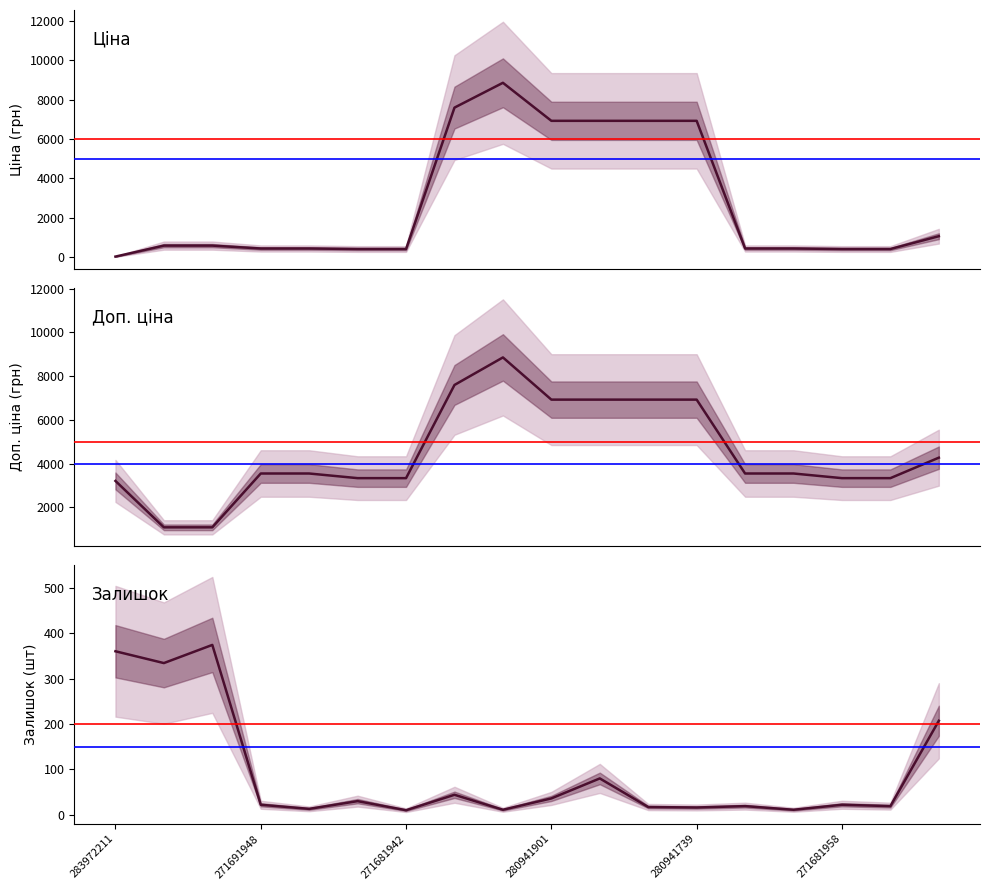

Between 12 and 8, which is larger?

8